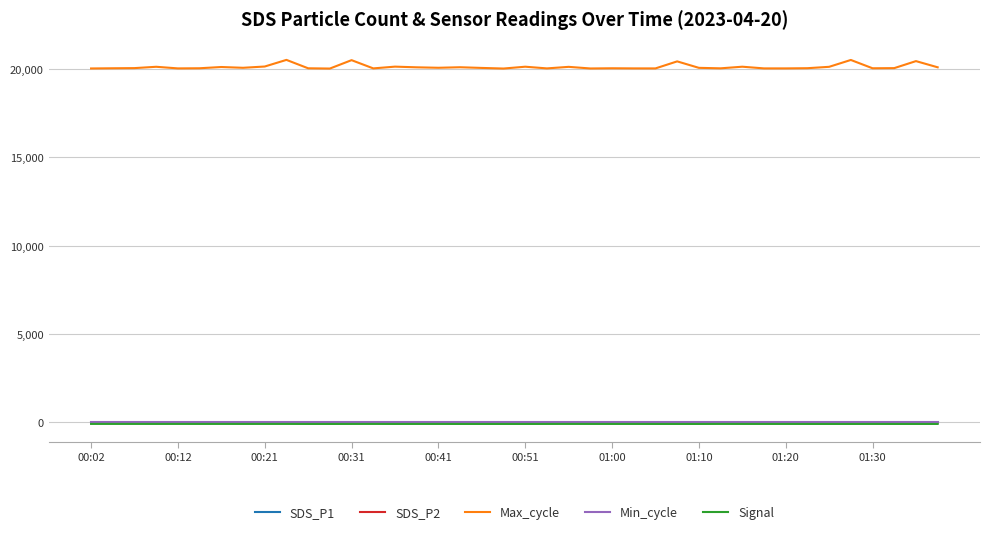

Which series has the largest total across all categories?

Max_cycle